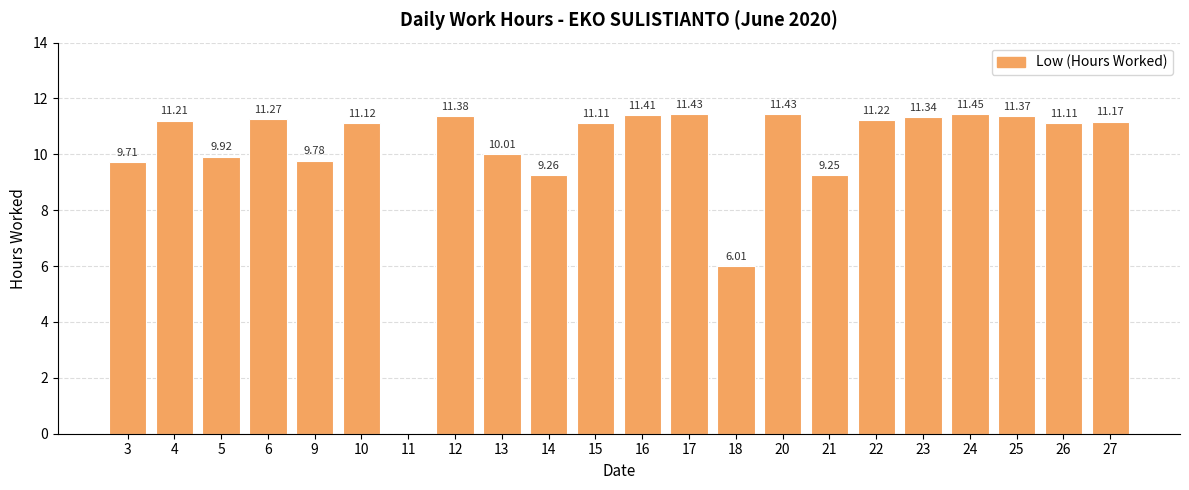

Where does the data first go above 11?

4